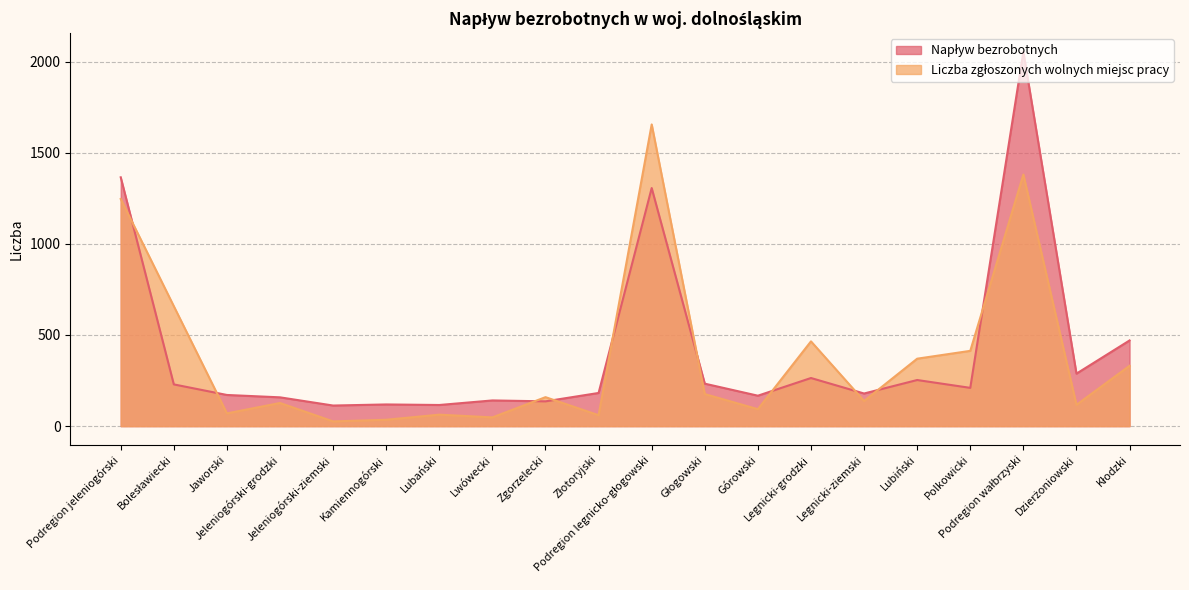

Does the chart have visible grid lines?

Yes